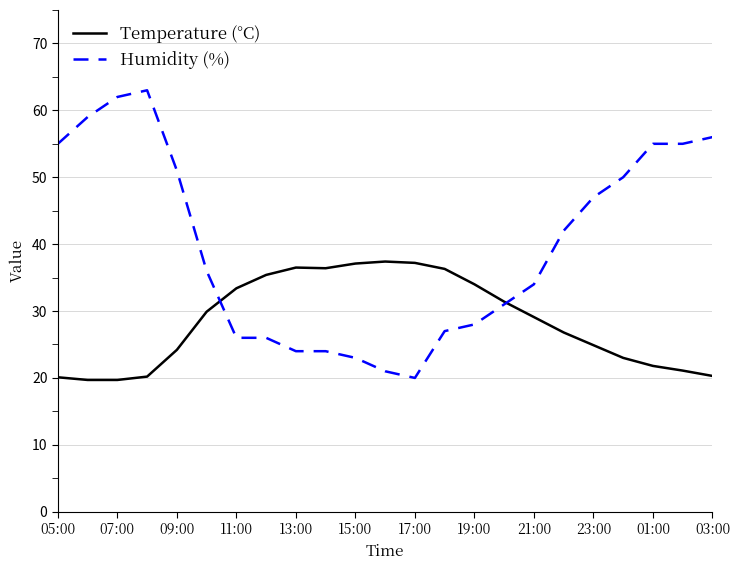

What is the smallest value displayed?

19.7